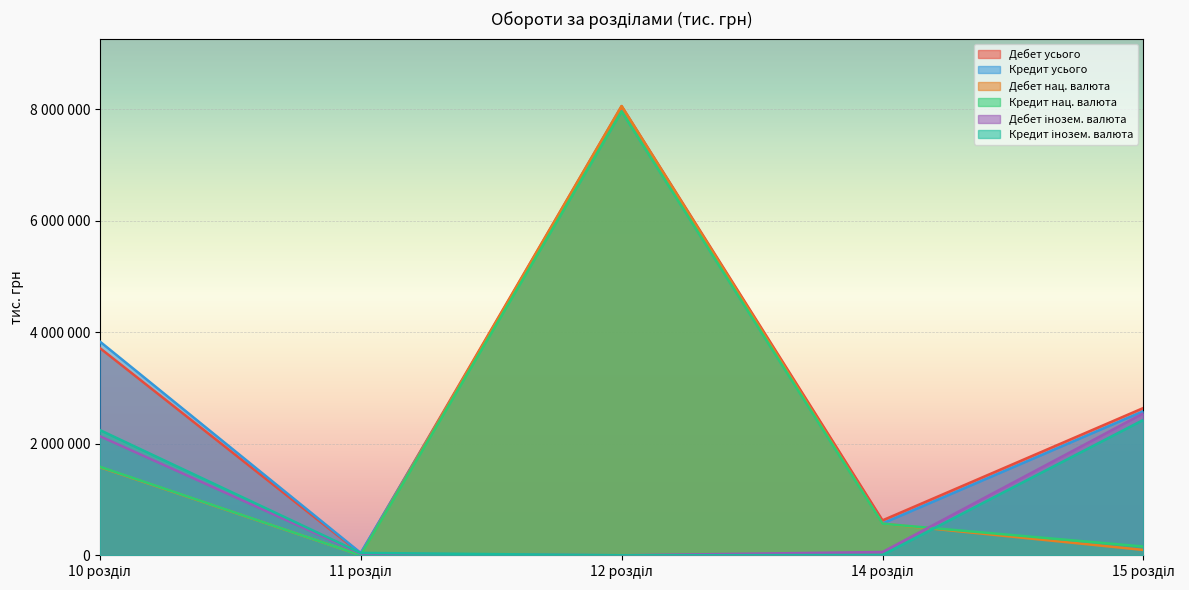

Is the value of Дебет усього at 14 розділ greater than the value of Кредит інозем. валюта at 10 розділ?

No